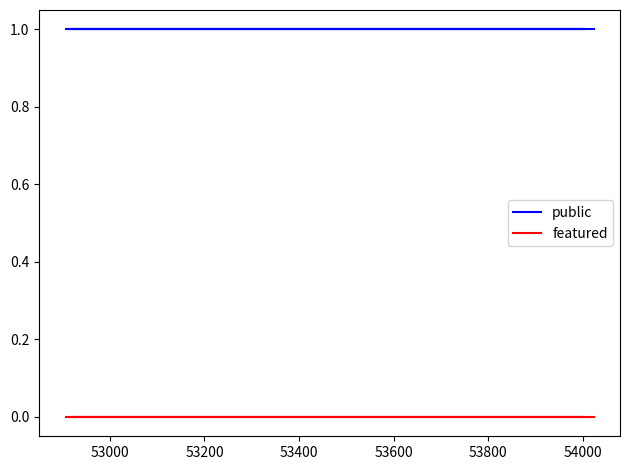

What is the value of the public point at the 5th from the left?

1